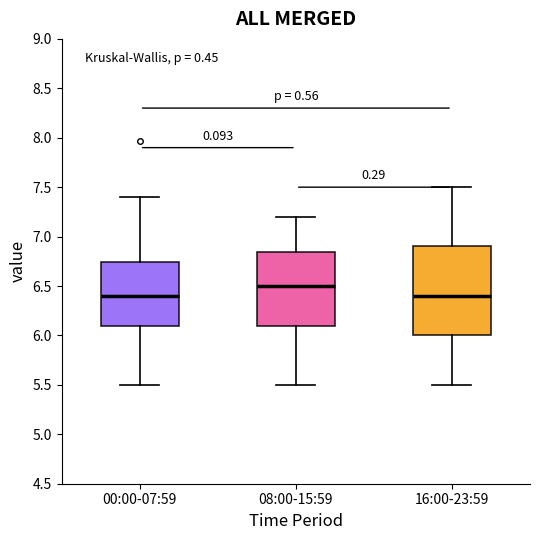

Which box is the tallest, from its lower edge to its upper edge?

16:00-23:59